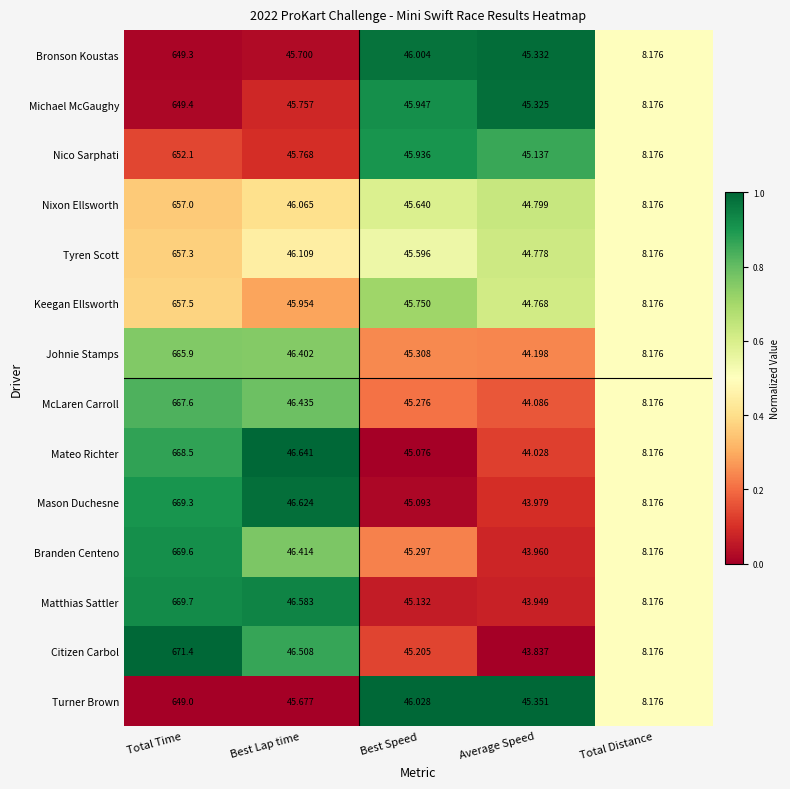

Which label corresponds to the smallest value in the chart?

Total Distance